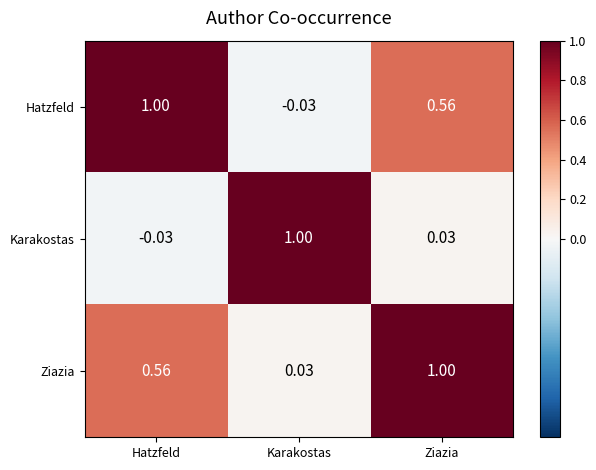

Which series has the largest total across all categories?

Ziazia